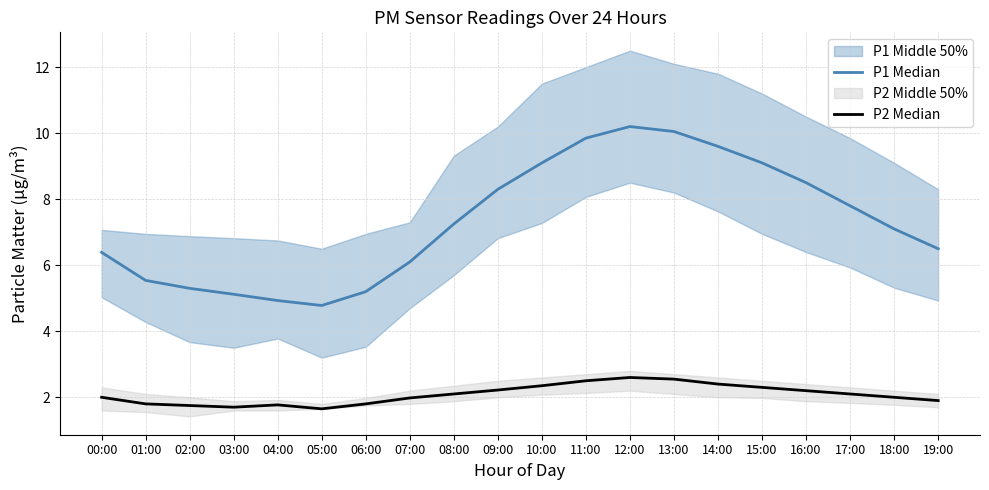

True or false: P1 Median and P2 Median cross at least once.

False